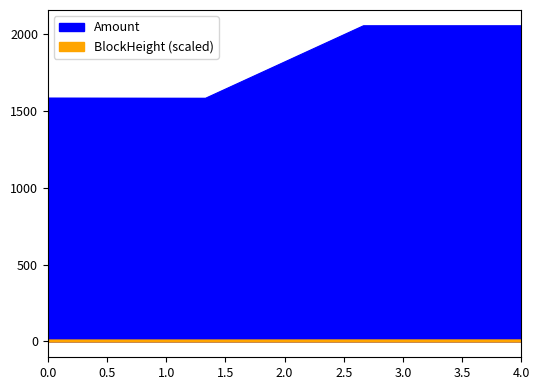

What are all the series names shown in the legend?

Amount, BlockHeight